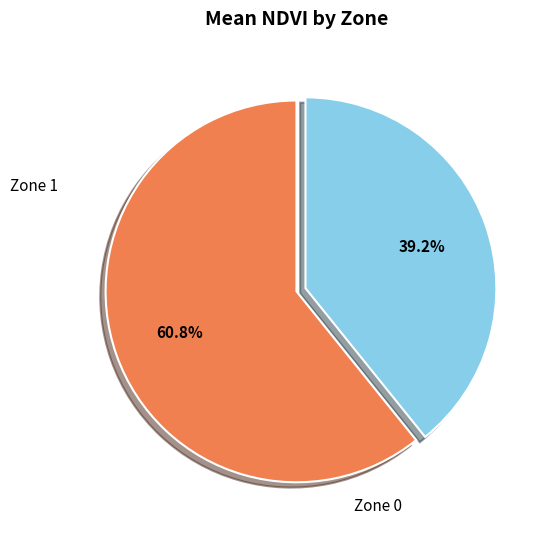

Is there a majority slice in this chart?

Yes